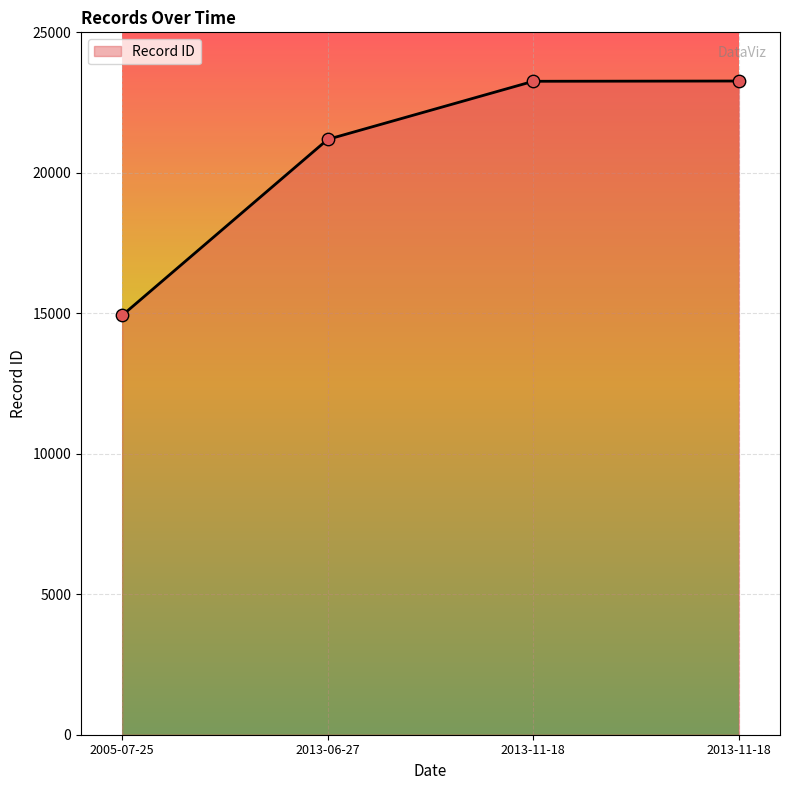

What is the change in value from 2005-07-25 to 2013-11-18?

+8343